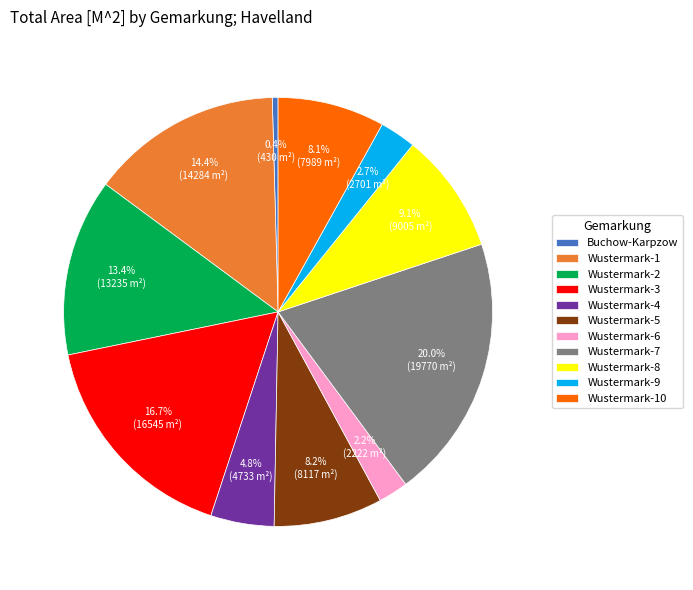

Approximately how many times larger is the value at Wustermark-1 compared to Buchow-Karpzow?

33.2